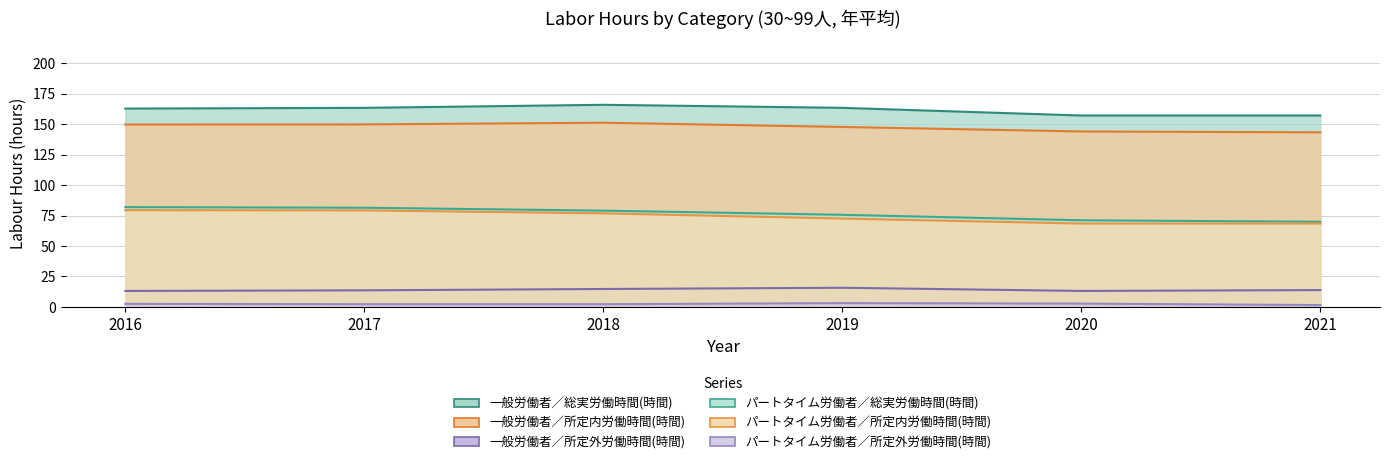

What is the value of the 一般労働者／所定外労働時間(時間) point at the 3rd from the left?

14.7